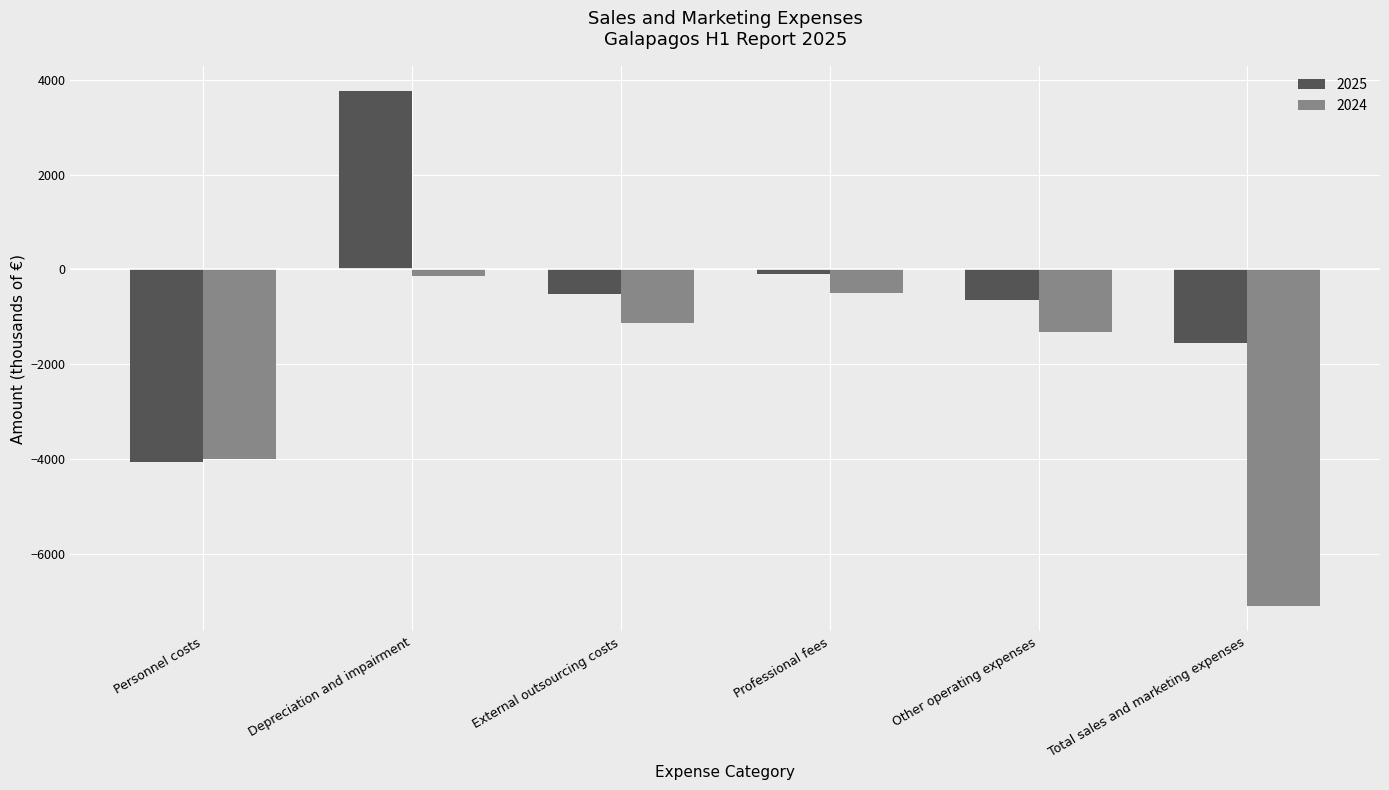

Which series changed the most between Personnel costs and Other operating expenses?

2025